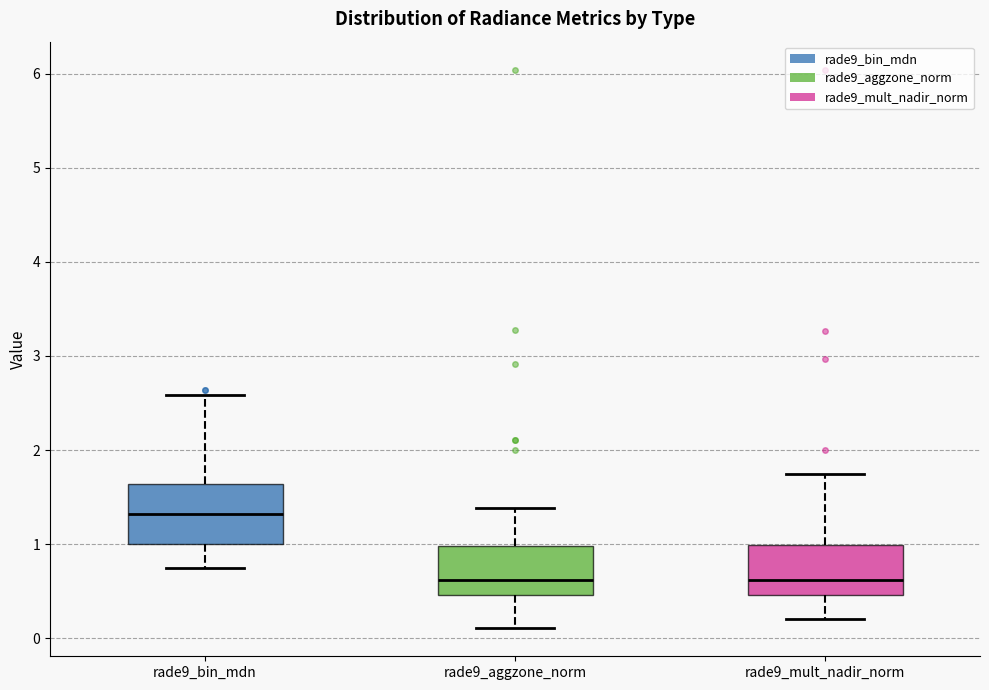

Which box is the tallest, from its lower edge to its upper edge?

rade9_bin_mdn